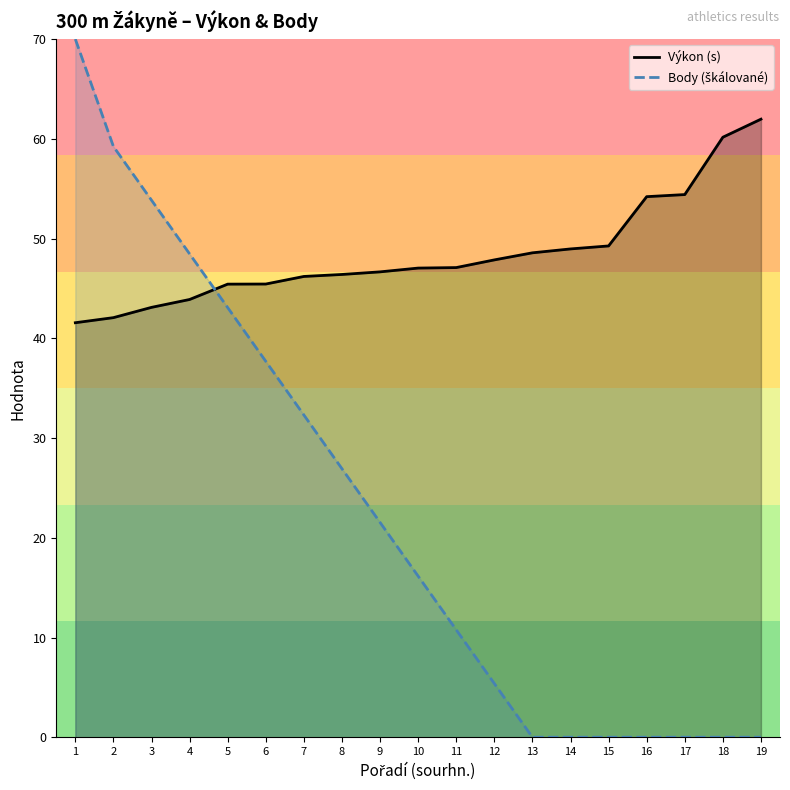

How many intersections are there between Výkon (s) and Body (škálované)?

1